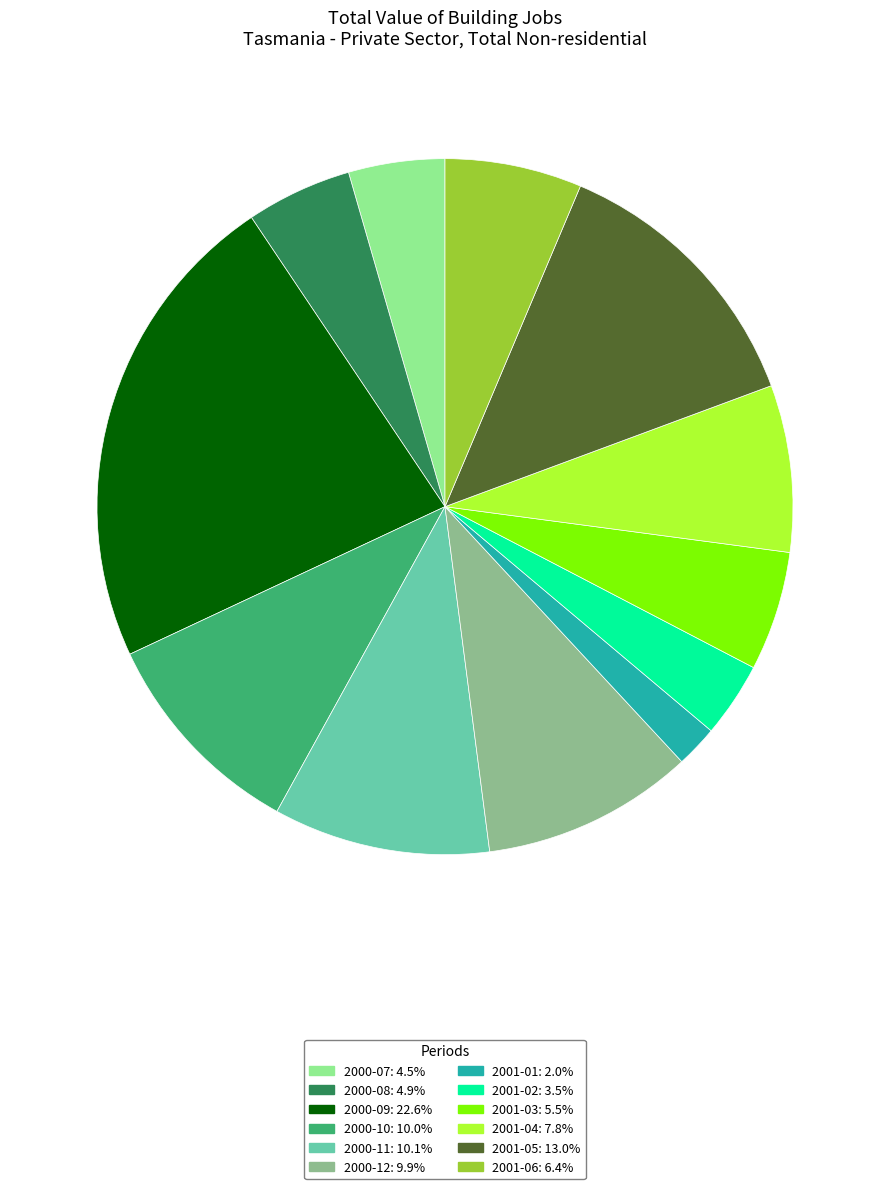

Count the number of slices in the pie.

12